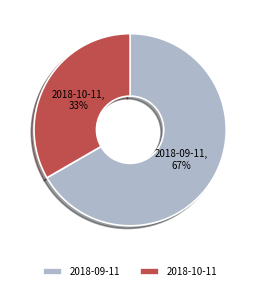

Is 2018-10-11 the majority of the pie?

No